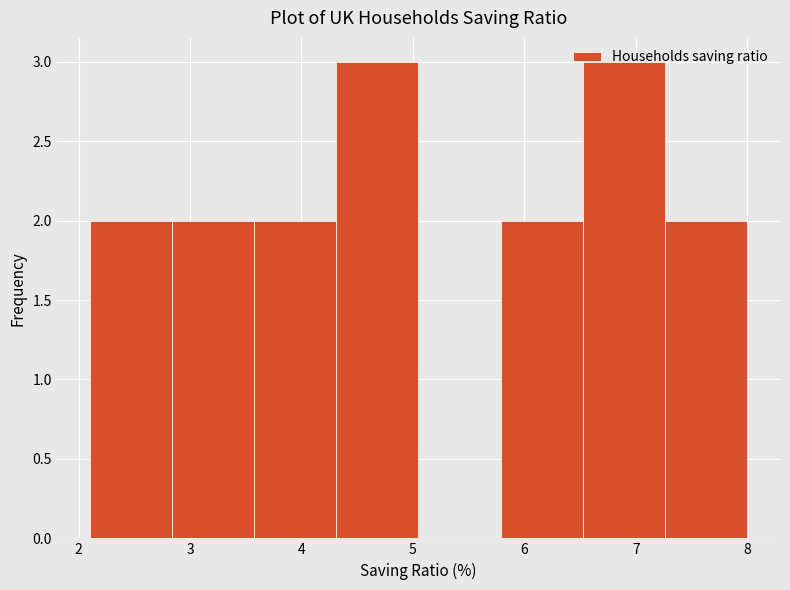

What is the height of the bar covering 3.6 to 4.3 on the x-axis? Neither the bar edges nor the heights are printed on the chart, so give them approximately, as read against the axes.

2